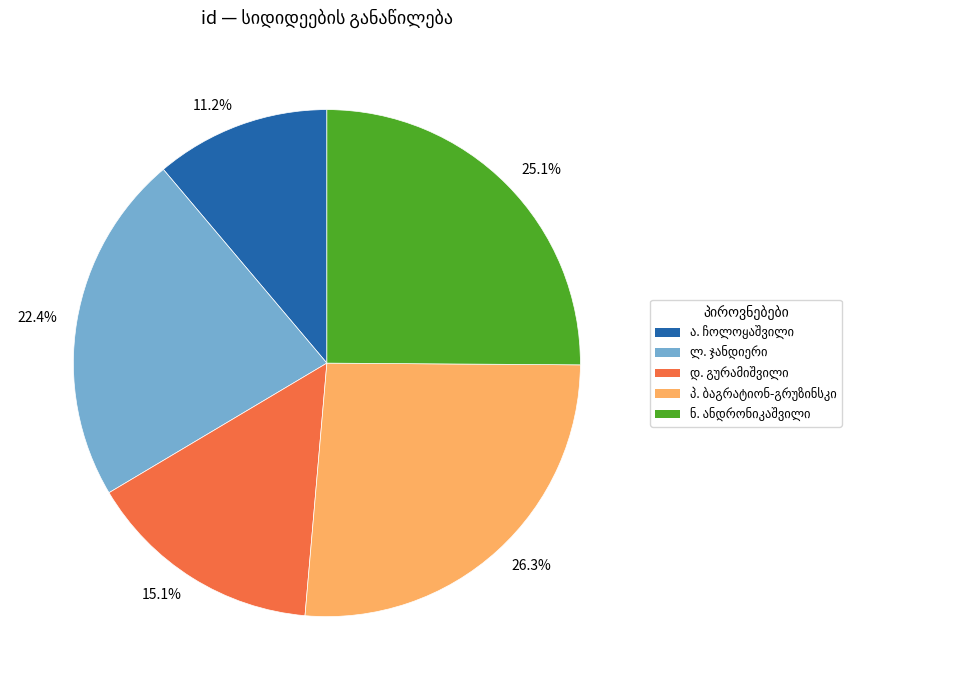

Is the sum of 26.3% and 15.1% greater than half?

No